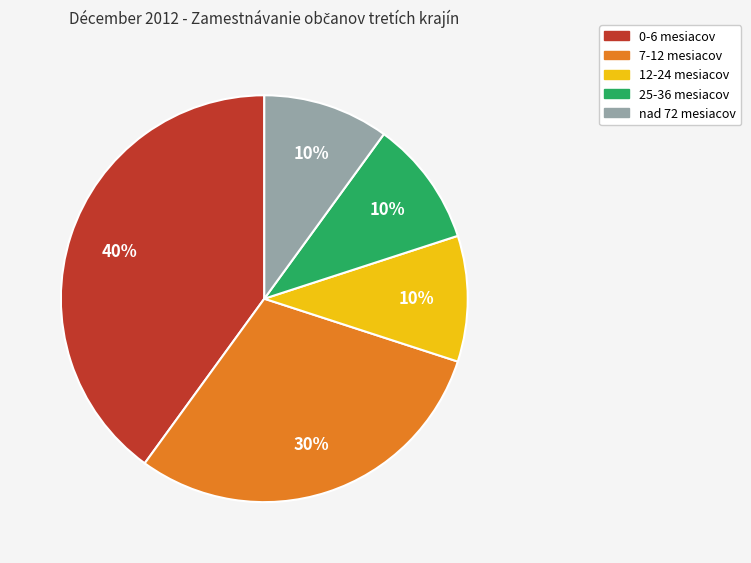

Does any single category account for the majority?

No